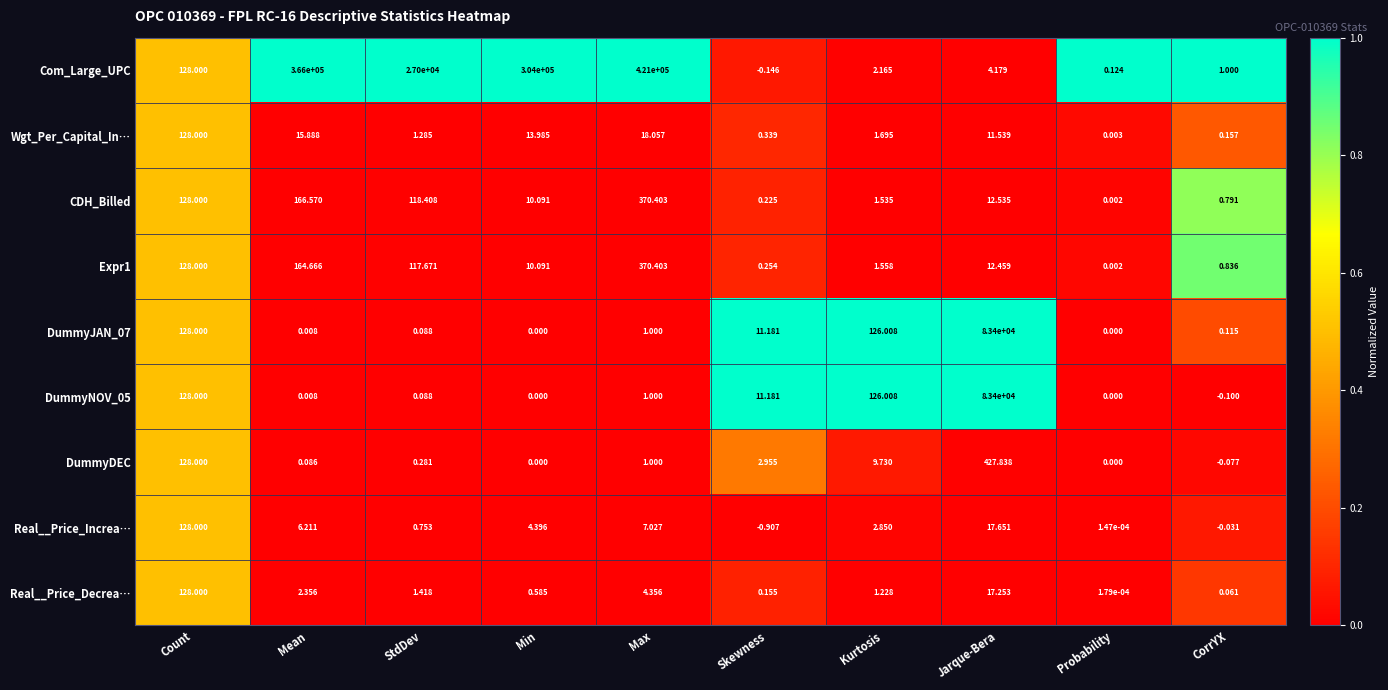

At which label does DummyNOV_05 first exceed 1?

Count